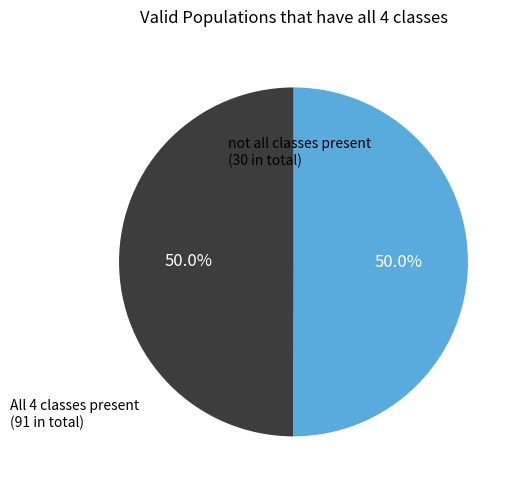

How many slices are in this pie chart?

2